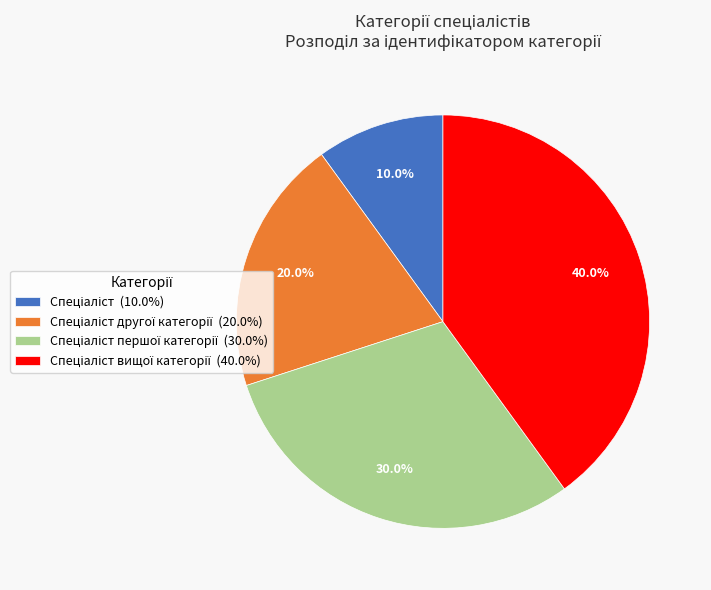

Does any single category account for the majority?

No